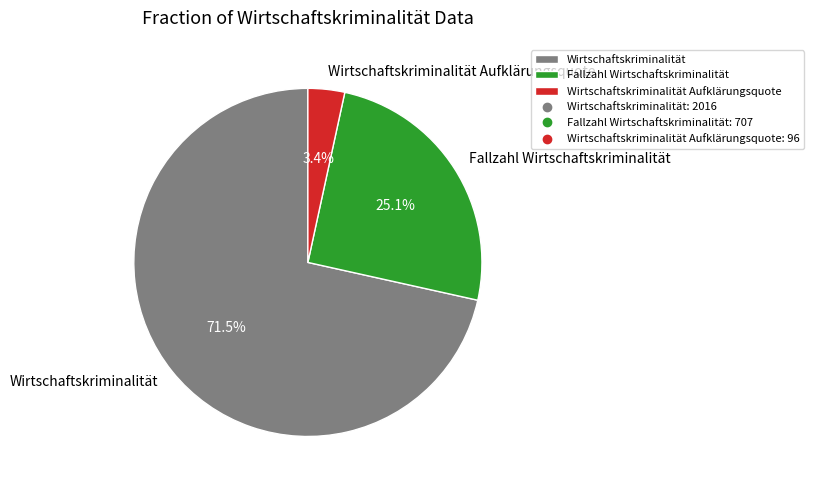

What percentage is NOT represented by Wirtschaftskriminalität?

28.5%